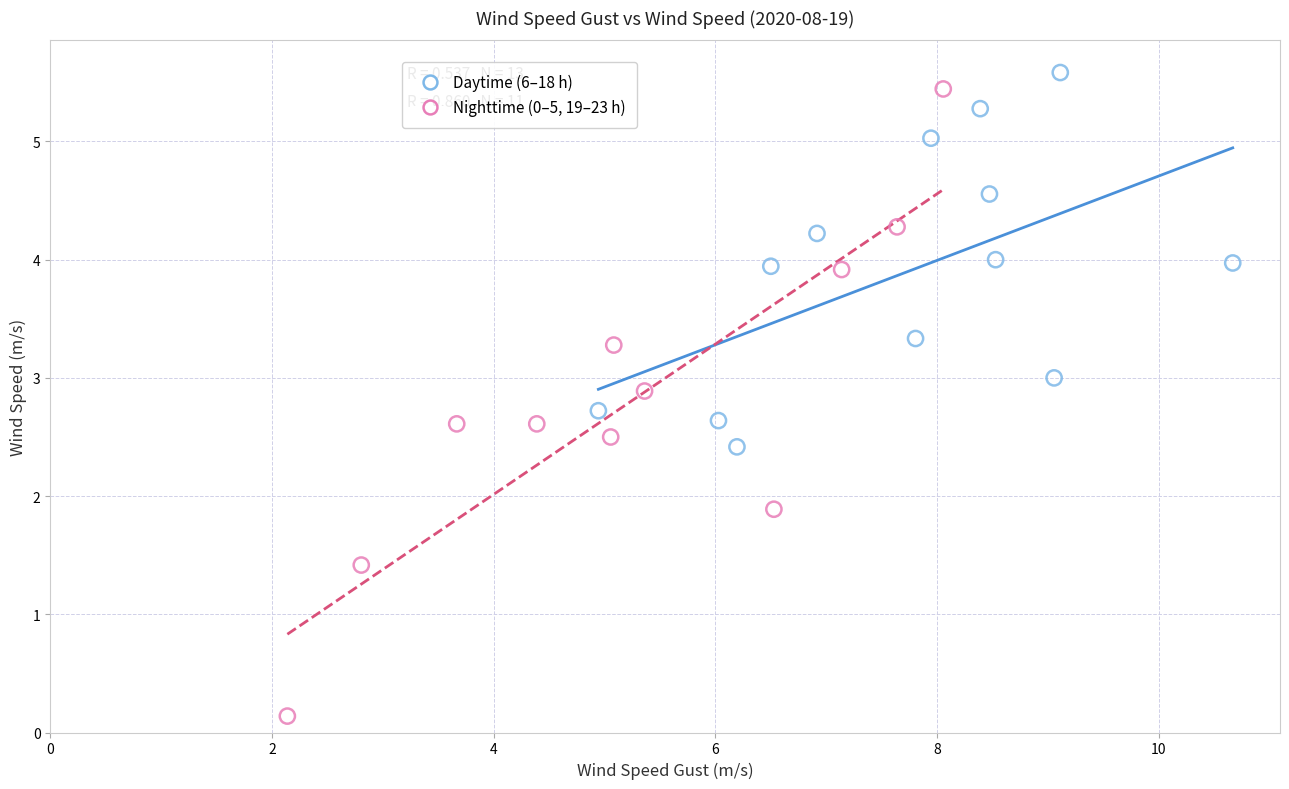

Which series reaches the minimum Y coordinate?

Nighttime (0–5, 19–23 h)